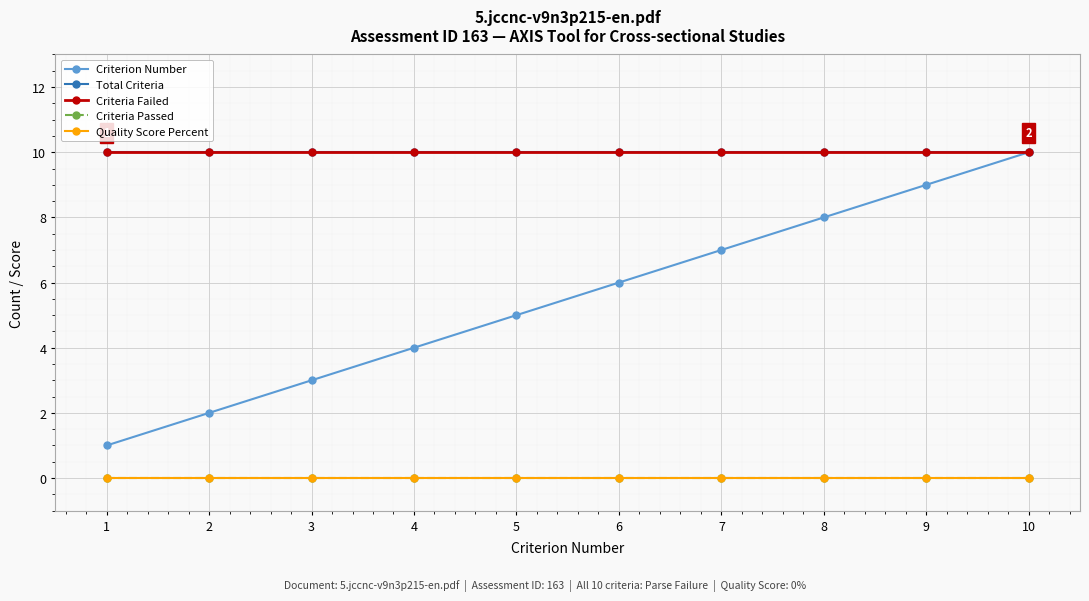

What is the sum of the Criteria Failed values at 3 and 7?

20